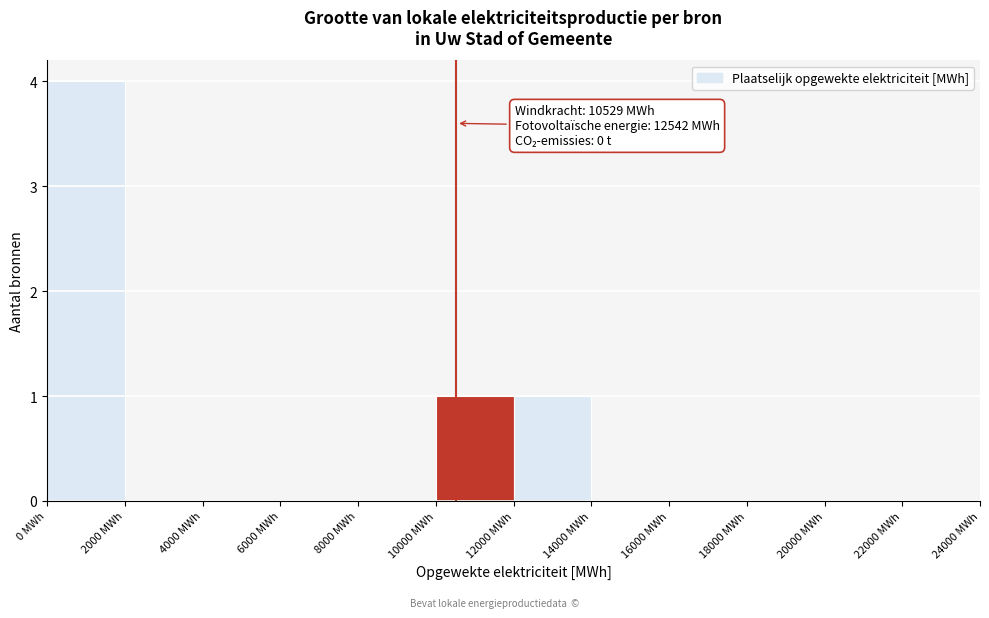

Which range on the x-axis has the tallest bar?

0 to 2000